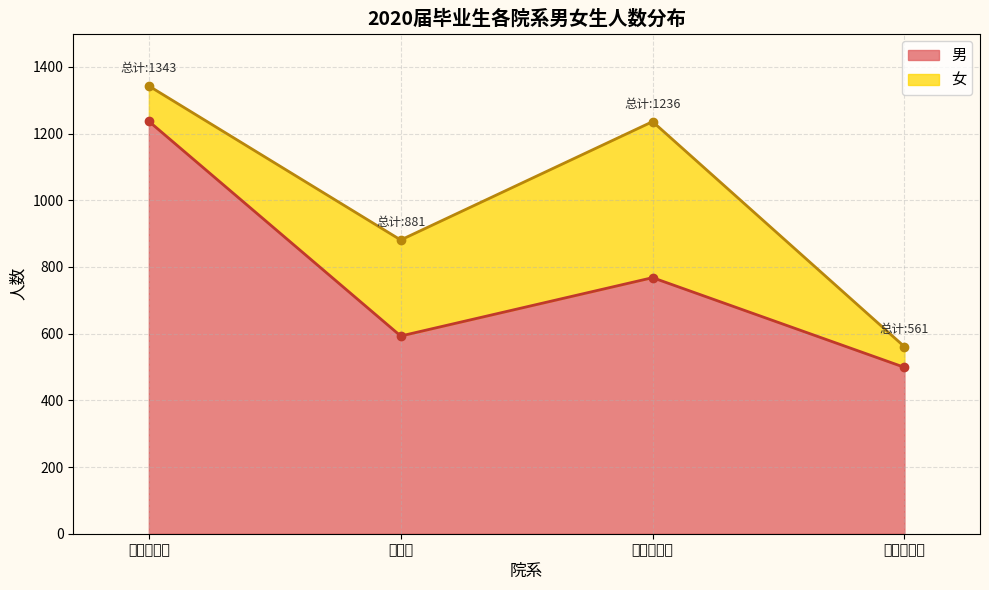

Reading right to left, extract all data points from this chart.

499	768	593	1237